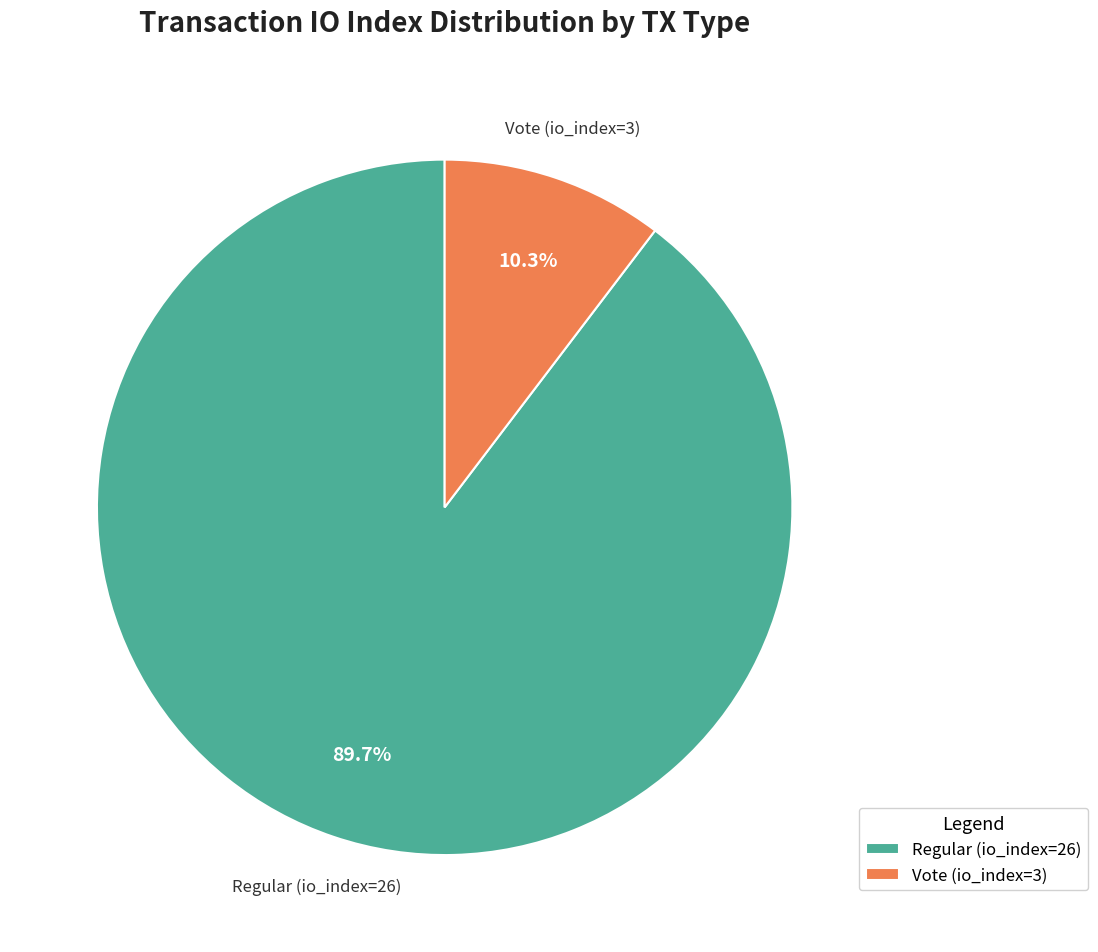

To the nearest percent, what is the difference between the Regular (io_index=26) and Vote (io_index=3) slice percentages?

79%